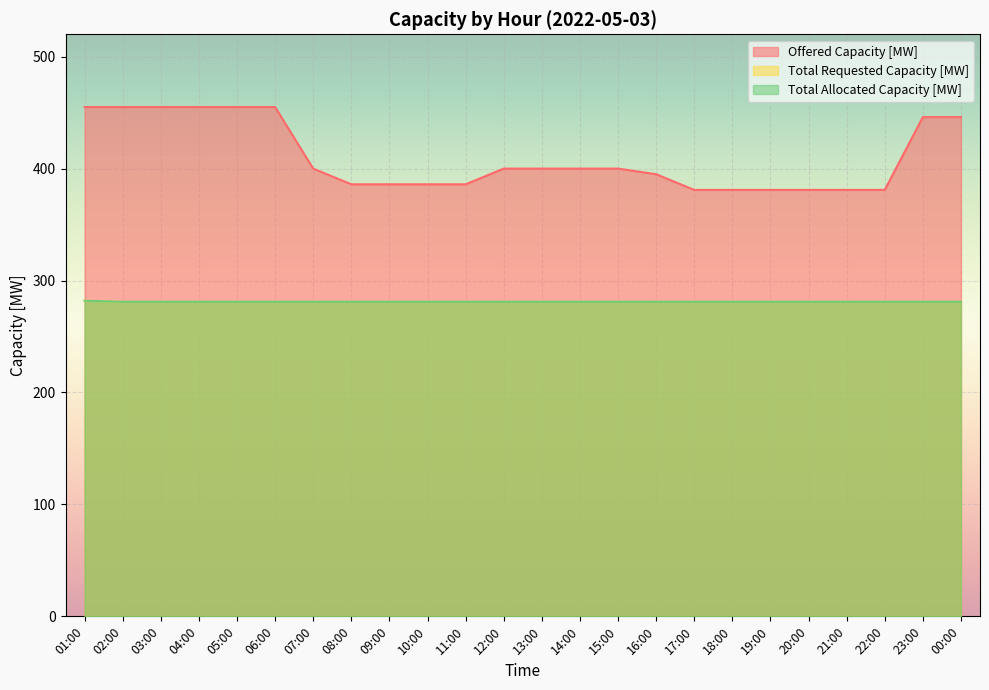

What is the maximum value shown in the chart?

455